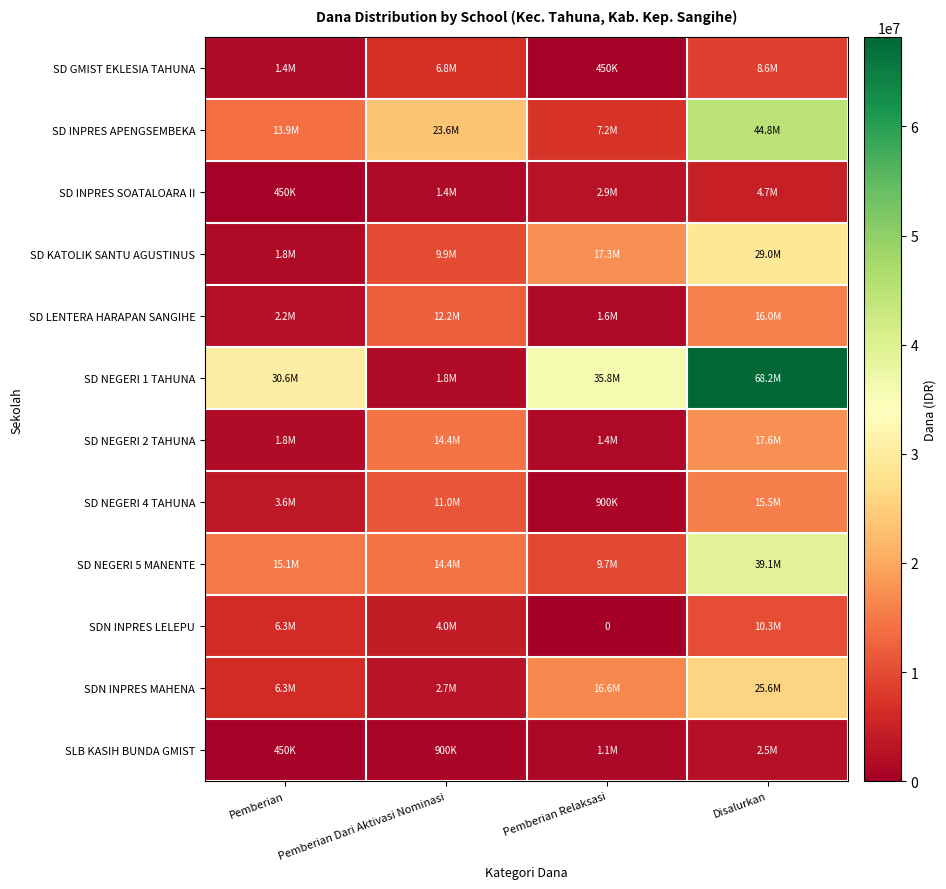

What value does the SD NEGERI 1 TAHUNA series have at Disalurkan, to the nearest 10?

68175000